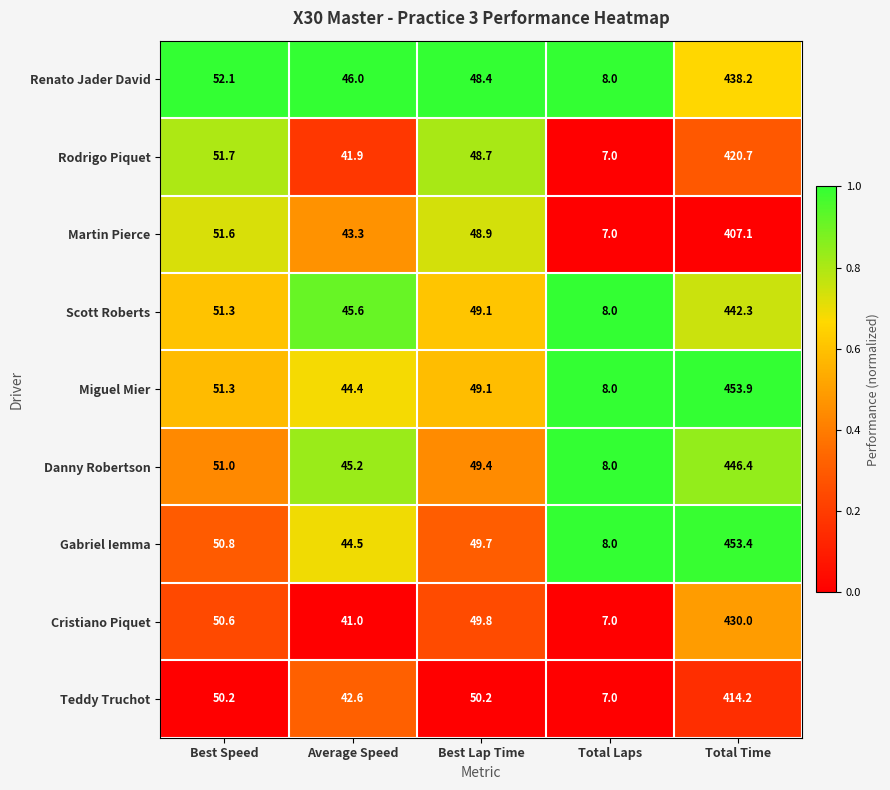

What is the difference between the maximum and minimum values in the Teddy Truchot series?

407.2